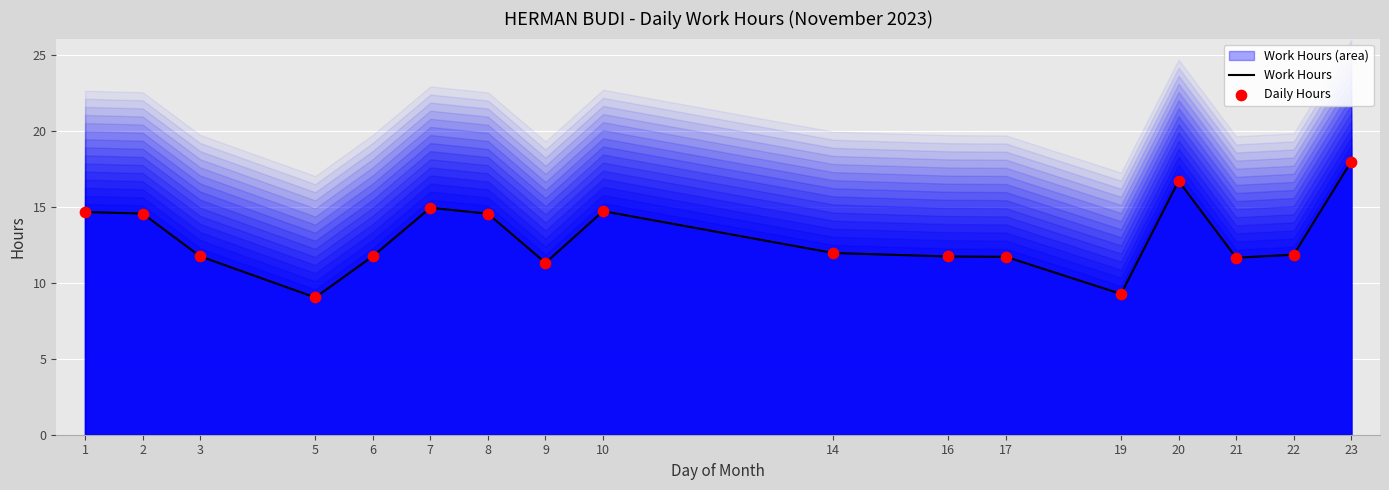

Which series has the largest total across all categories?

Work Hours